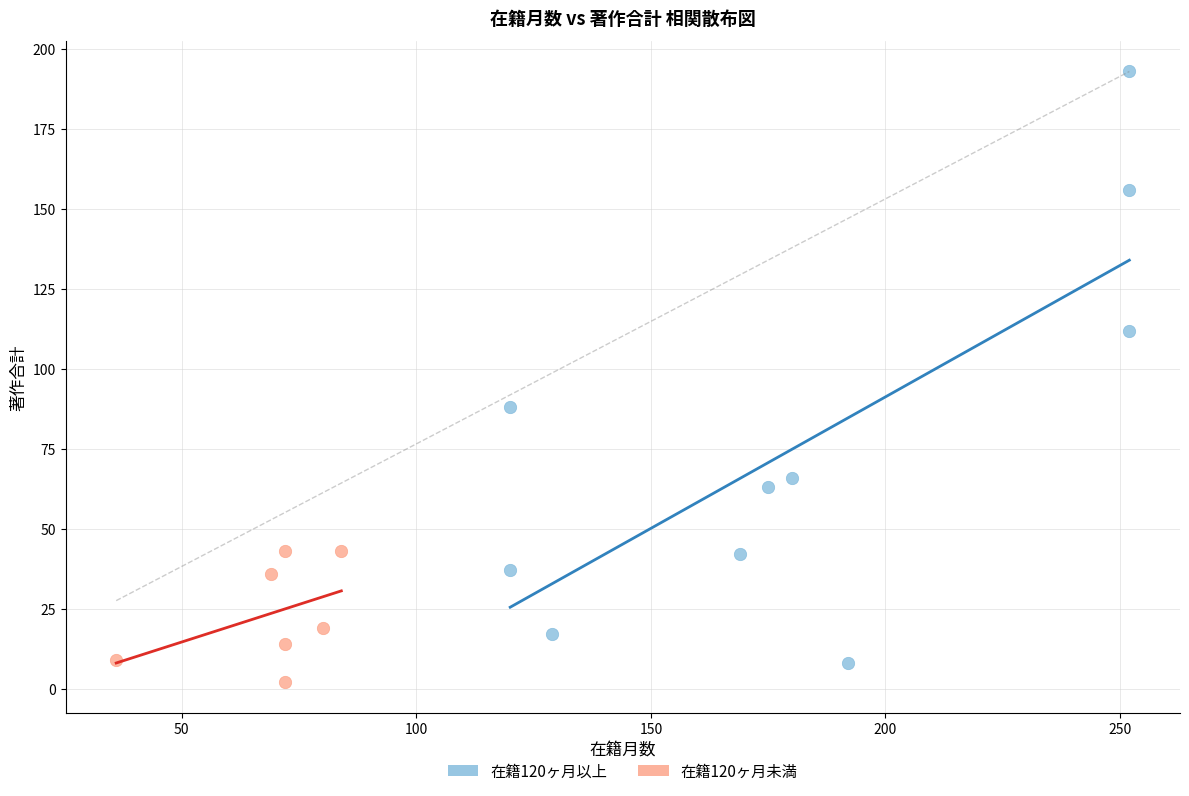

Which series contains the highest Y value?

在籍120ヶ月以上